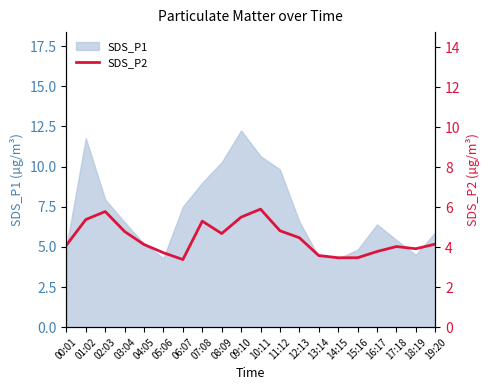

How many values exceed 4?

13